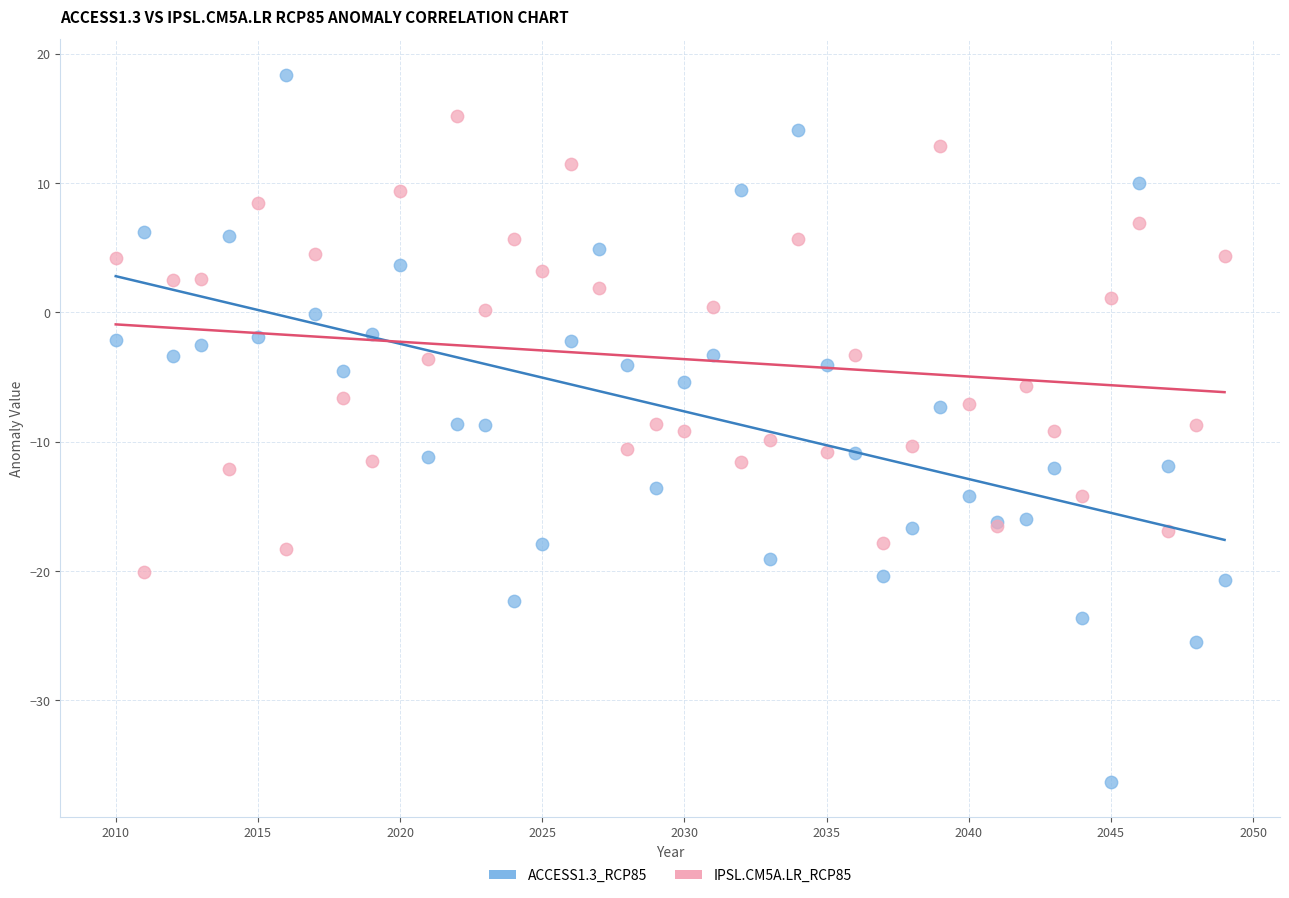

Which series contains the lowest Y value?

ACCESS1.3_RCP85